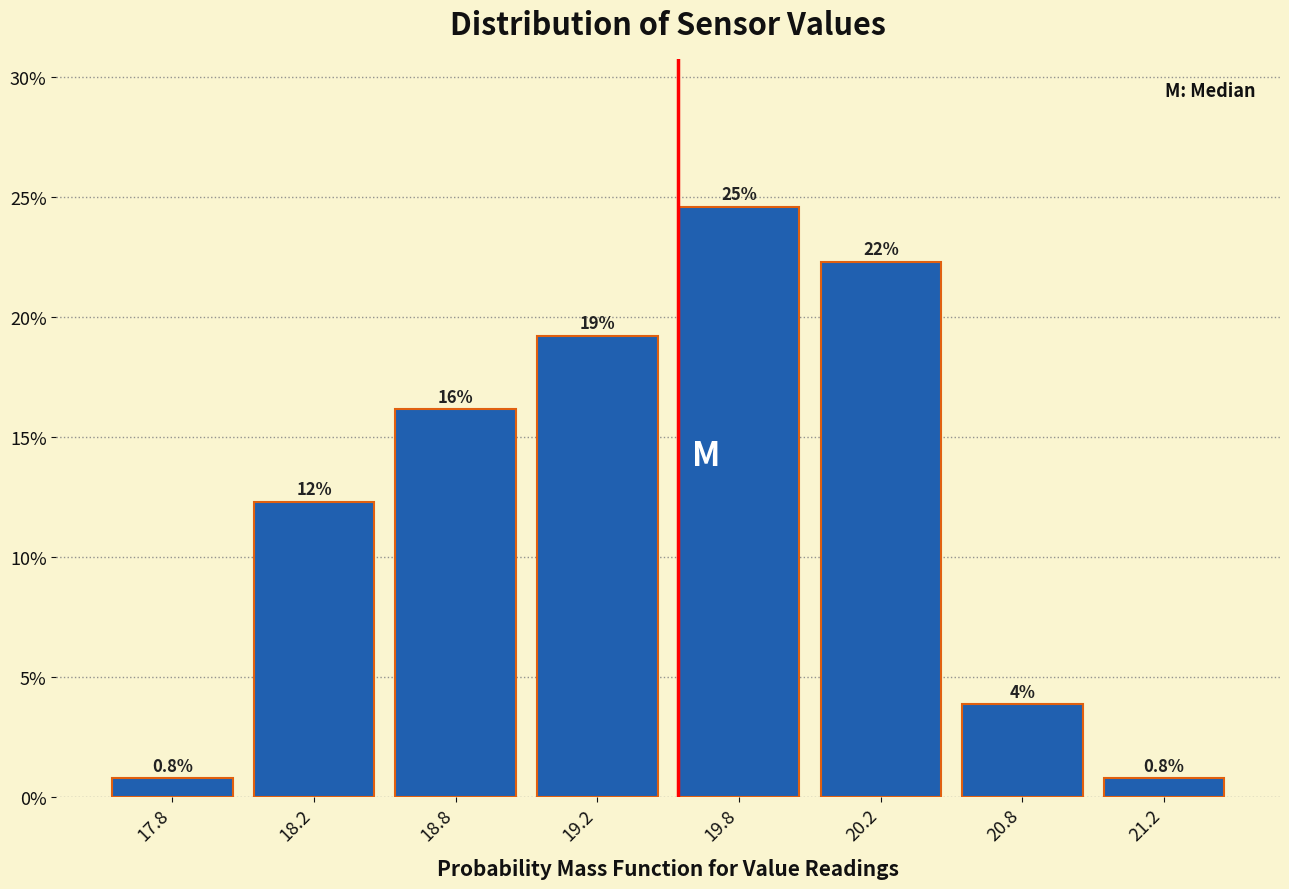

Are the bars horizontal?

No